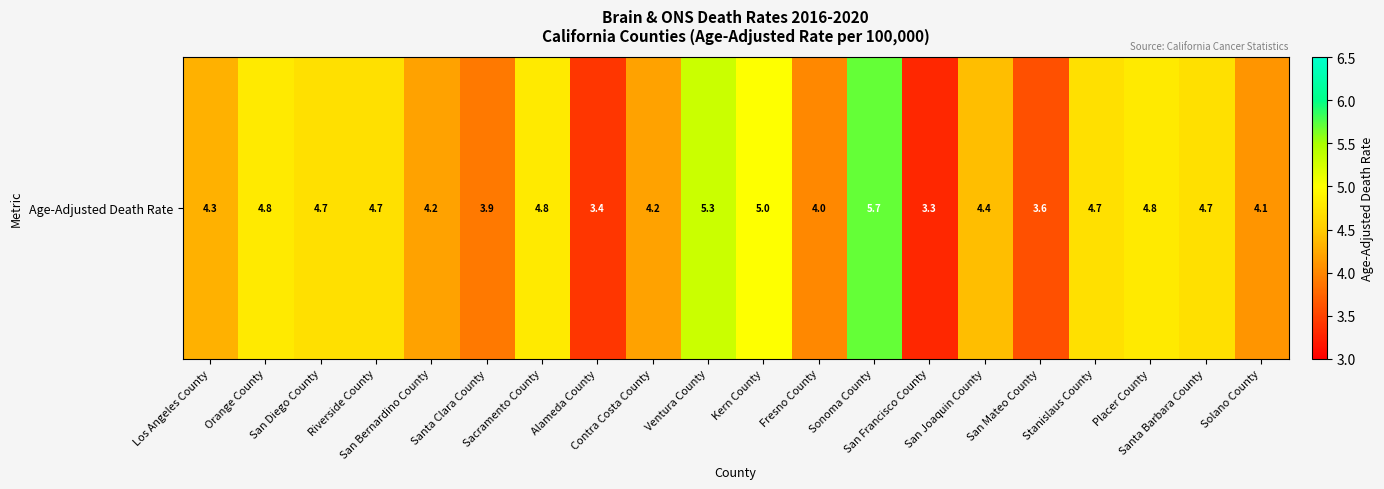

Which label corresponds to the smallest value in the chart?

San Francisco County